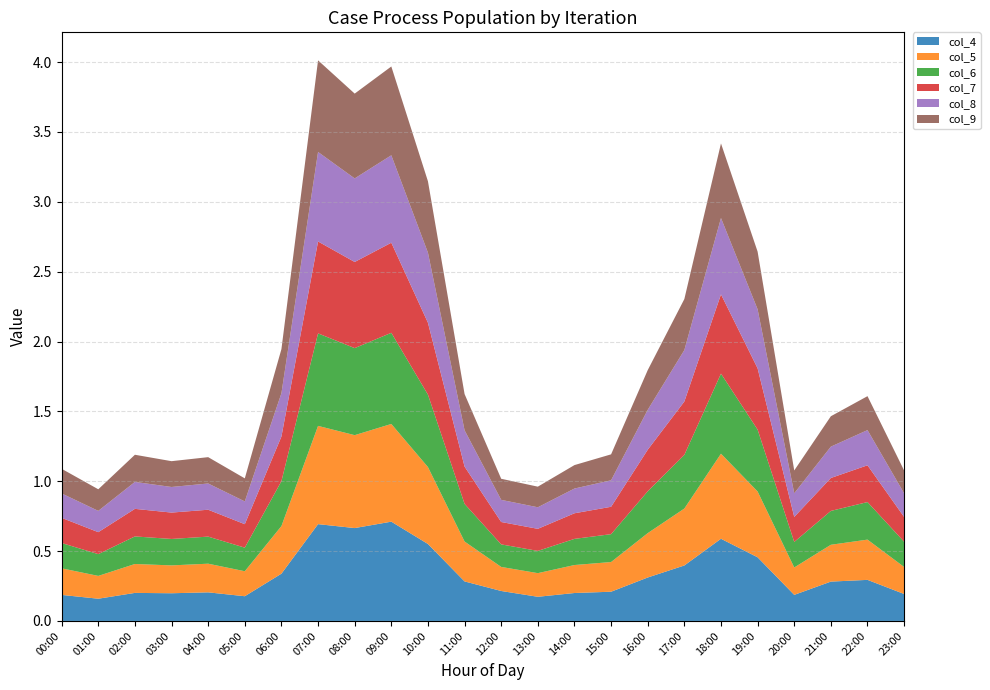

Reading right to left, list all the values displayed in this chart.

col_4: 23:00=0.2	22:00=0.3	21:00=0.3	20:00=0.2	19:00=0.5	18:00=0.6	17:00=0.4	16:00=0.3	15:00=0.2	14:00=0.2	13:00=0.2	12:00=0.2	11:00=0.3	10:00=0.6	09:00=0.7	08:00=0.7	07:00=0.7	06:00=0.3	05:00=0.2	04:00=0.2	03:00=0.2	02:00=0.2	01:00=0.2	00:00=0.2
col_5: 23:00=0.2	22:00=0.3	21:00=0.3	20:00=0.2	19:00=0.5	18:00=0.6	17:00=0.4	16:00=0.3	15:00=0.2	14:00=0.2	13:00=0.2	12:00=0.2	11:00=0.3	10:00=0.6	09:00=0.7	08:00=0.7	07:00=0.7	06:00=0.3	05:00=0.2	04:00=0.2	03:00=0.2	02:00=0.2	01:00=0.2	00:00=0.2
col_6: 23:00=0.2	22:00=0.3	21:00=0.2	20:00=0.2	19:00=0.4	18:00=0.6	17:00=0.4	16:00=0.3	15:00=0.2	14:00=0.2	13:00=0.2	12:00=0.2	11:00=0.3	10:00=0.5	09:00=0.7	08:00=0.6	07:00=0.7	06:00=0.3	05:00=0.2	04:00=0.2	03:00=0.2	02:00=0.2	01:00=0.2	00:00=0.2
col_7: 23:00=0.2	22:00=0.3	21:00=0.2	20:00=0.2	19:00=0.4	18:00=0.6	17:00=0.4	16:00=0.3	15:00=0.2	14:00=0.2	13:00=0.2	12:00=0.2	11:00=0.3	10:00=0.5	09:00=0.6	08:00=0.6	07:00=0.7	06:00=0.3	05:00=0.2	04:00=0.2	03:00=0.2	02:00=0.2	01:00=0.2	00:00=0.2
col_8: 23:00=0.2	22:00=0.3	21:00=0.2	20:00=0.2	19:00=0.4	18:00=0.5	17:00=0.4	16:00=0.3	15:00=0.2	14:00=0.2	13:00=0.2	12:00=0.2	11:00=0.3	10:00=0.5	09:00=0.6	08:00=0.6	07:00=0.6	06:00=0.3	05:00=0.2	04:00=0.2	03:00=0.2	02:00=0.2	01:00=0.2	00:00=0.2
col_9: 23:00=0.2	22:00=0.2	21:00=0.2	20:00=0.2	19:00=0.4	18:00=0.5	17:00=0.4	16:00=0.3	15:00=0.2	14:00=0.2	13:00=0.1	12:00=0.2	11:00=0.3	10:00=0.5	09:00=0.6	08:00=0.6	07:00=0.7	06:00=0.3	05:00=0.2	04:00=0.2	03:00=0.2	02:00=0.2	01:00=0.2	00:00=0.2